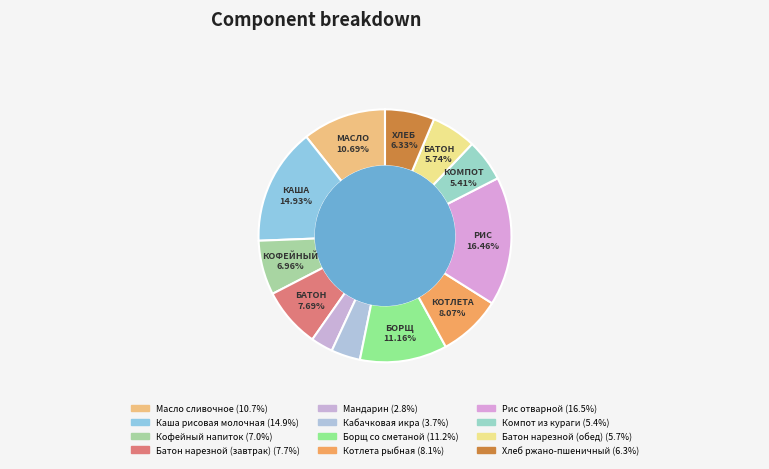

What percentage is the Масло сливочное slice, to the nearest percent?

11%